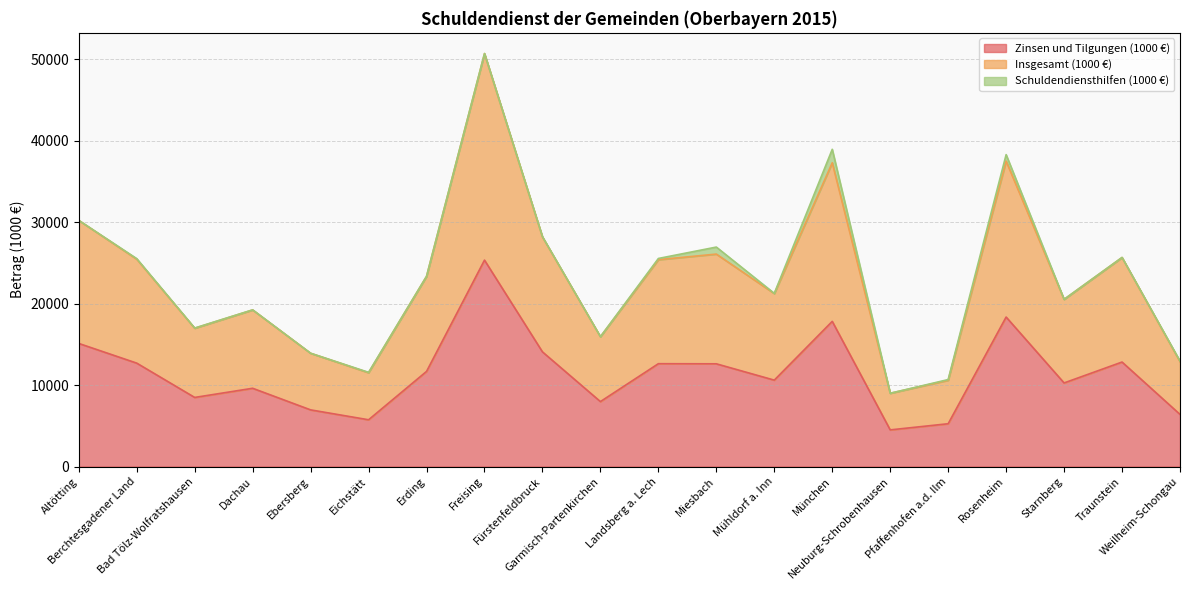

What is the value of the Insgesamt (1000 €) point at the 7th from the left?

23349.1